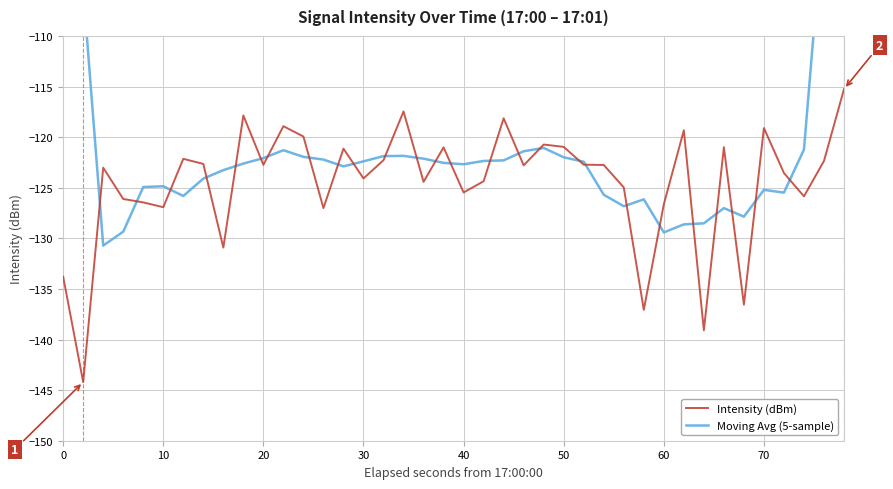

What is the highest value of the Intensity (dBm) series?

-115.3